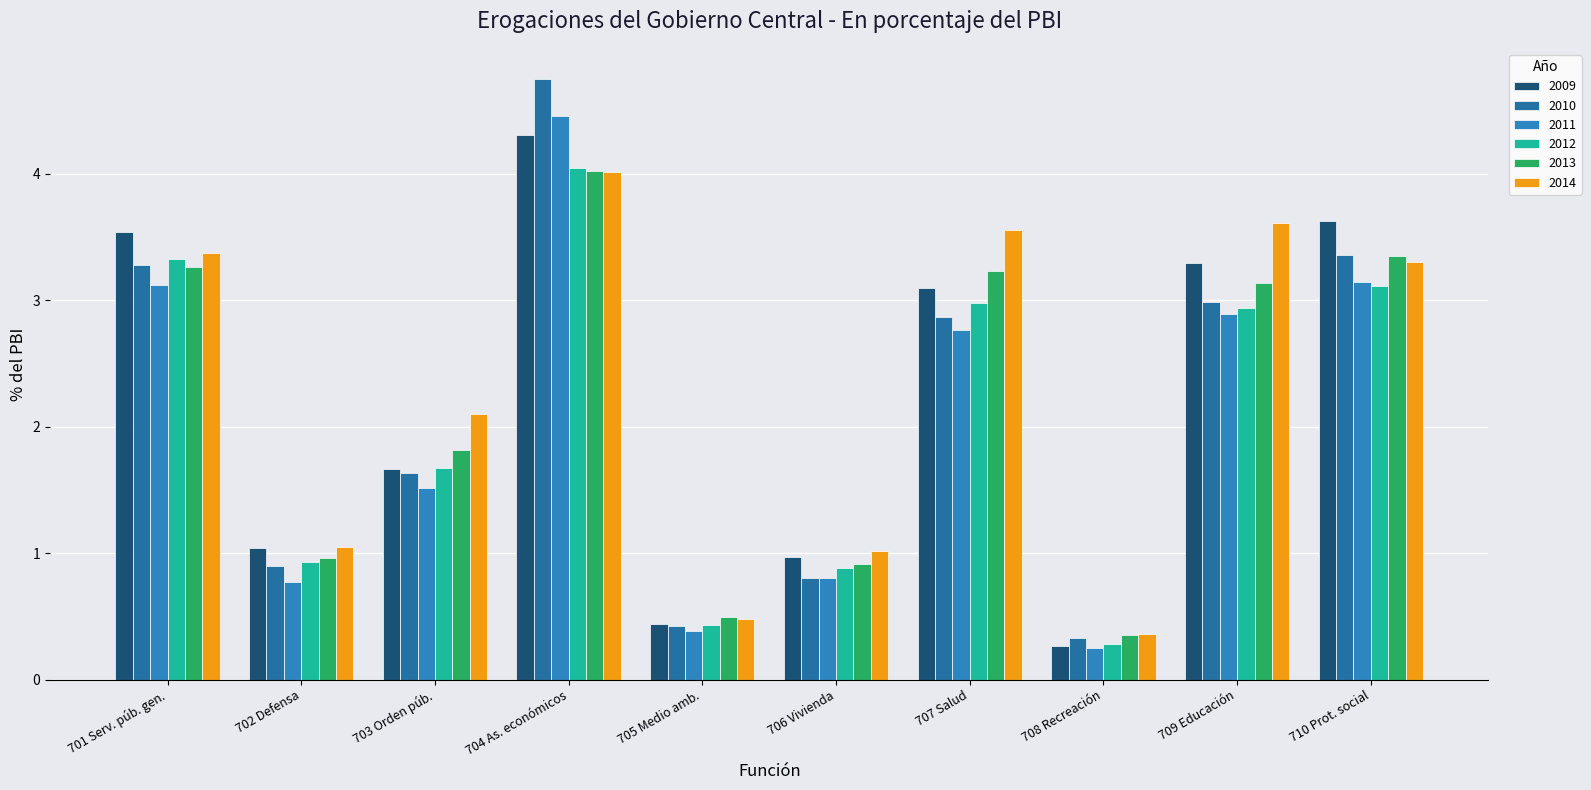

At which category is the sum across all series the highest?

704 As. económicos